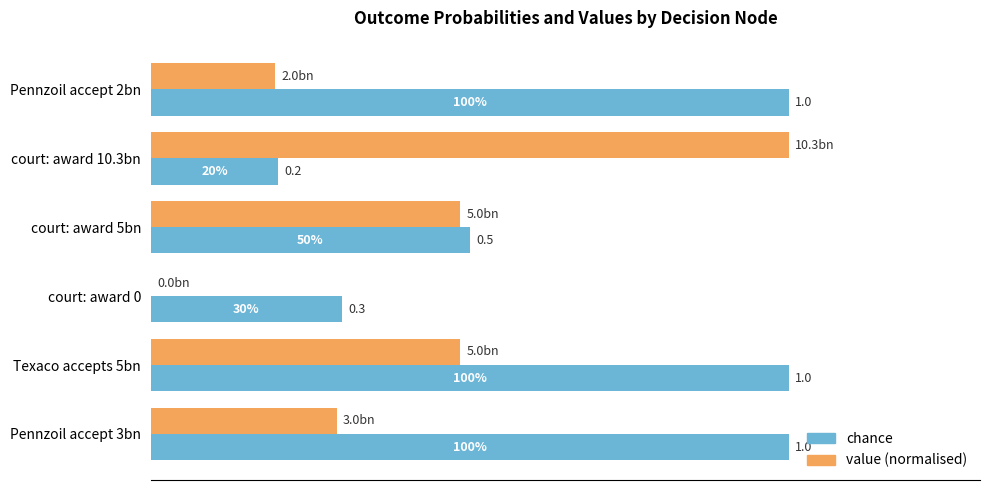

At which label does value (normalised) reach its peak?

court: award 10.3bn